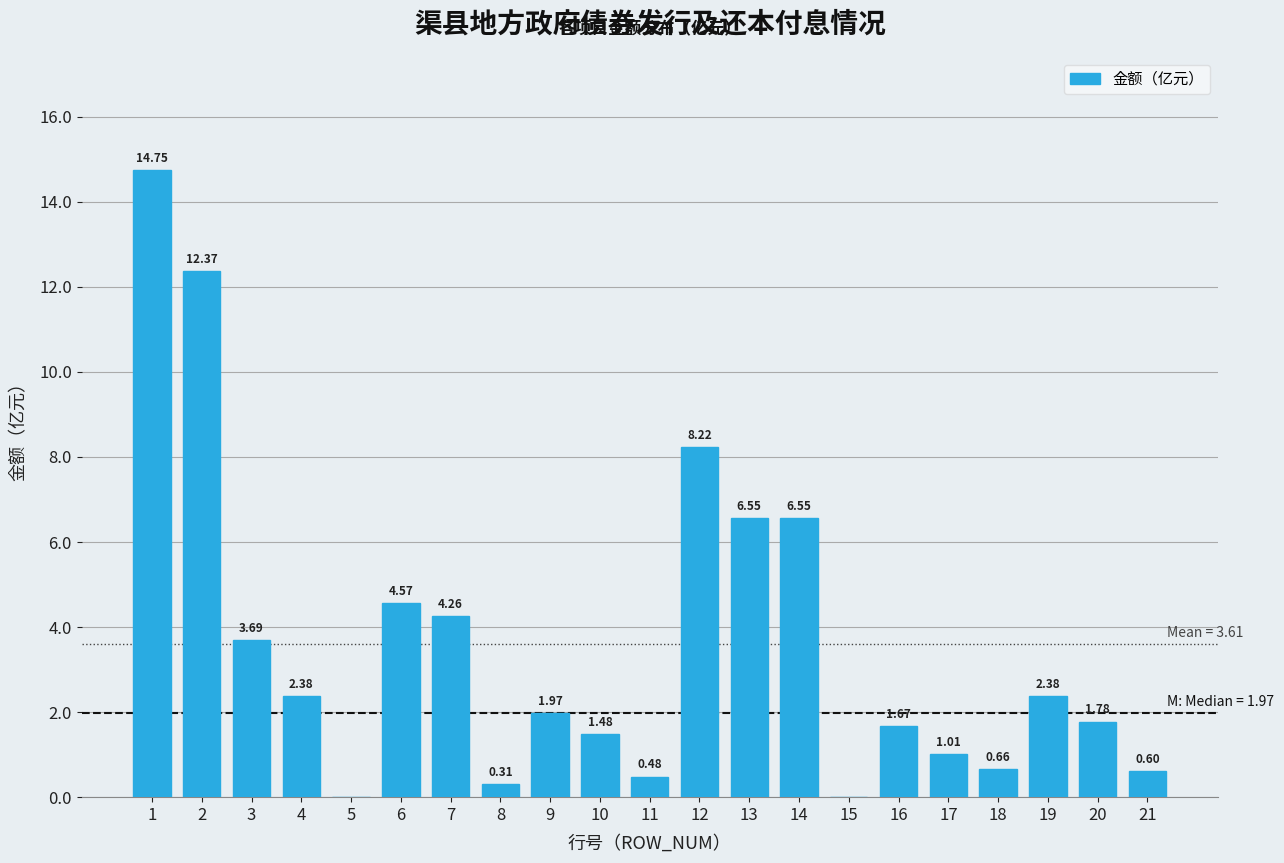

Which has a higher value, 21 or 20?

20